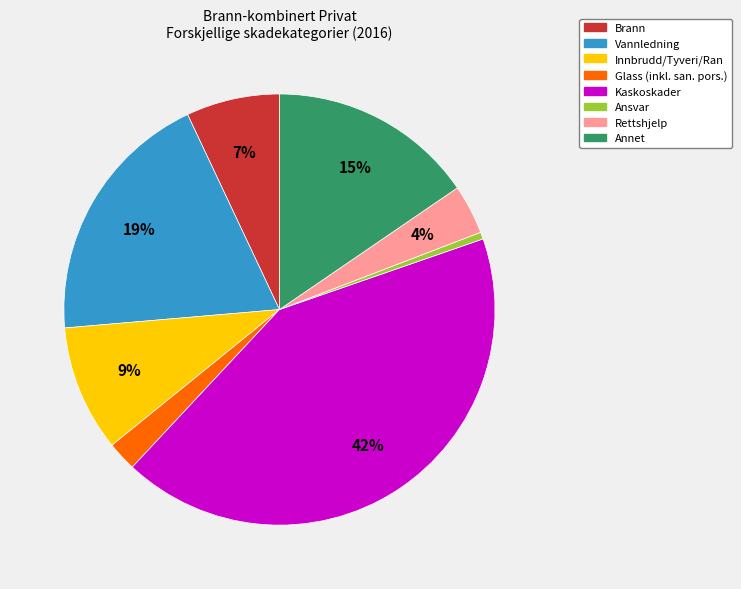

To the nearest percent, what is the average slice percentage?

12%